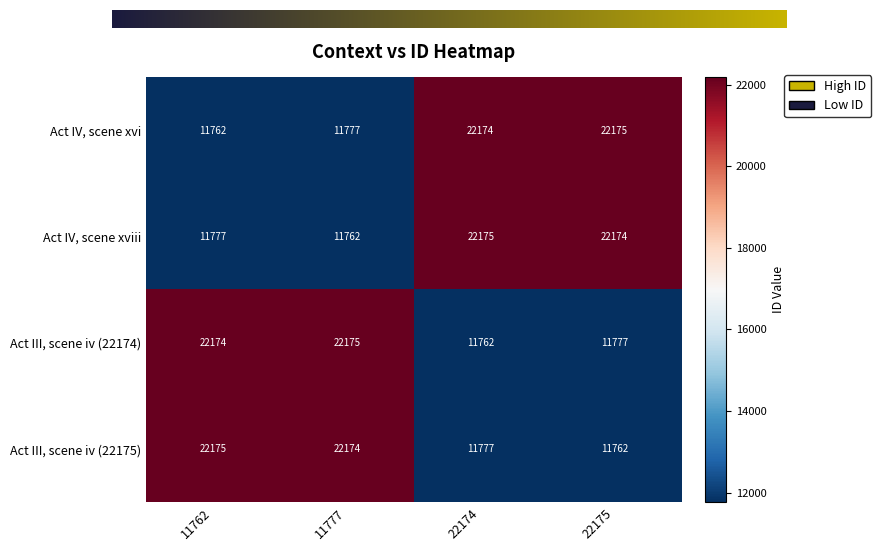

Rank the categories by Act III, scene iv (22175) value from lowest to highest.

22175, 22174, 11777, 11762